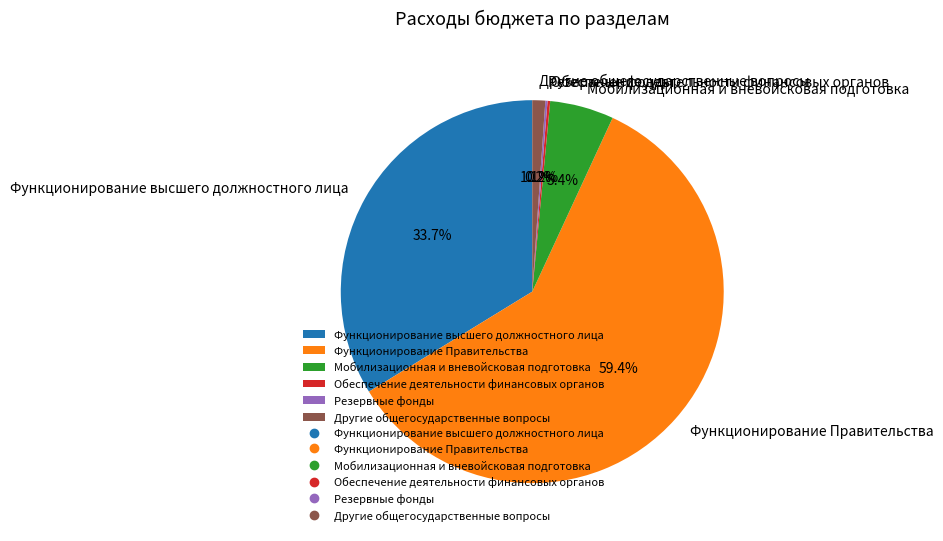

Which slice represents more than half of the pie?

Функционирование Правительства